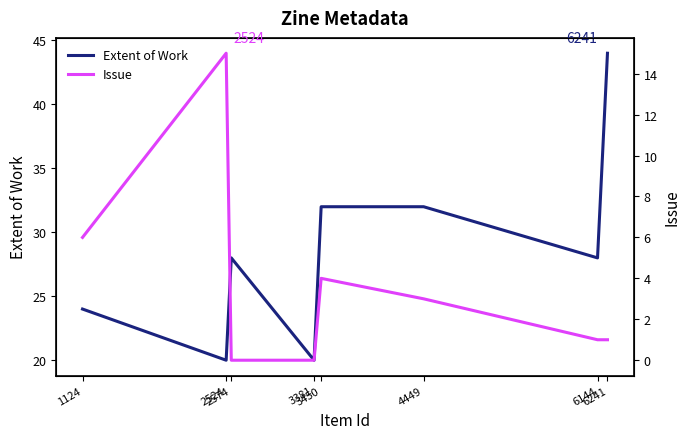

What is the spread (max minus min) of values at 6241?

43